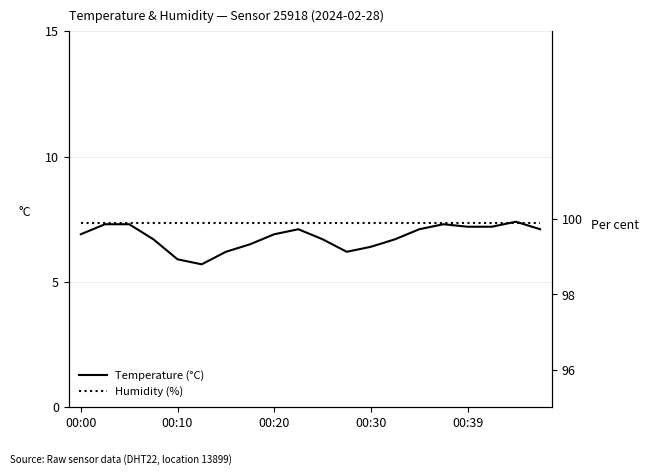

True or false: Humidity (%) has more than 1 interior local peaks.

False